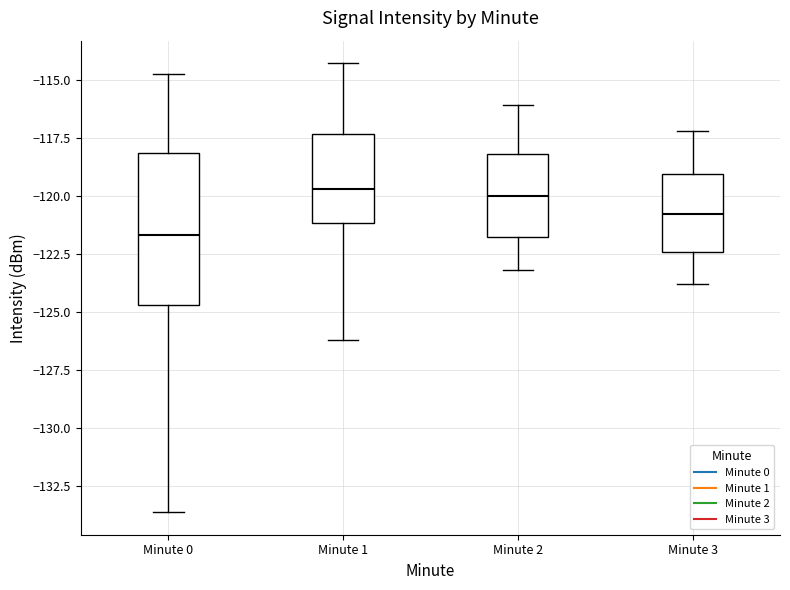

Reading left to right, read every box against the y-axis: the position of its median line, the range the box covers, and the ends of its whiskers. The values are not printed on the chart, so give them approximately, as read against the axis.

Minute 0: median -121.5, box -124.5 to -118.0, whiskers -133.5 to -115.0
Minute 1: median -119.5, box -121.0 to -117.5, whiskers -126.0 to -114.5
Minute 2: median -120.0, box -122.0 to -118.0, whiskers -123.0 to -116.0
Minute 3: median -121.0, box -122.5 to -119.0, whiskers -124.0 to -117.0